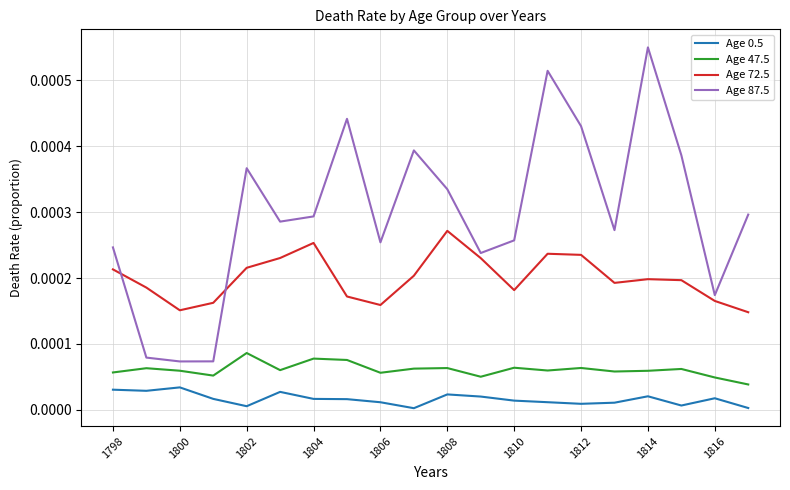

Rank the series by their average value, from highest to lowest.

Age 87.5, Age 72.5, Age 47.5, Age 0.5